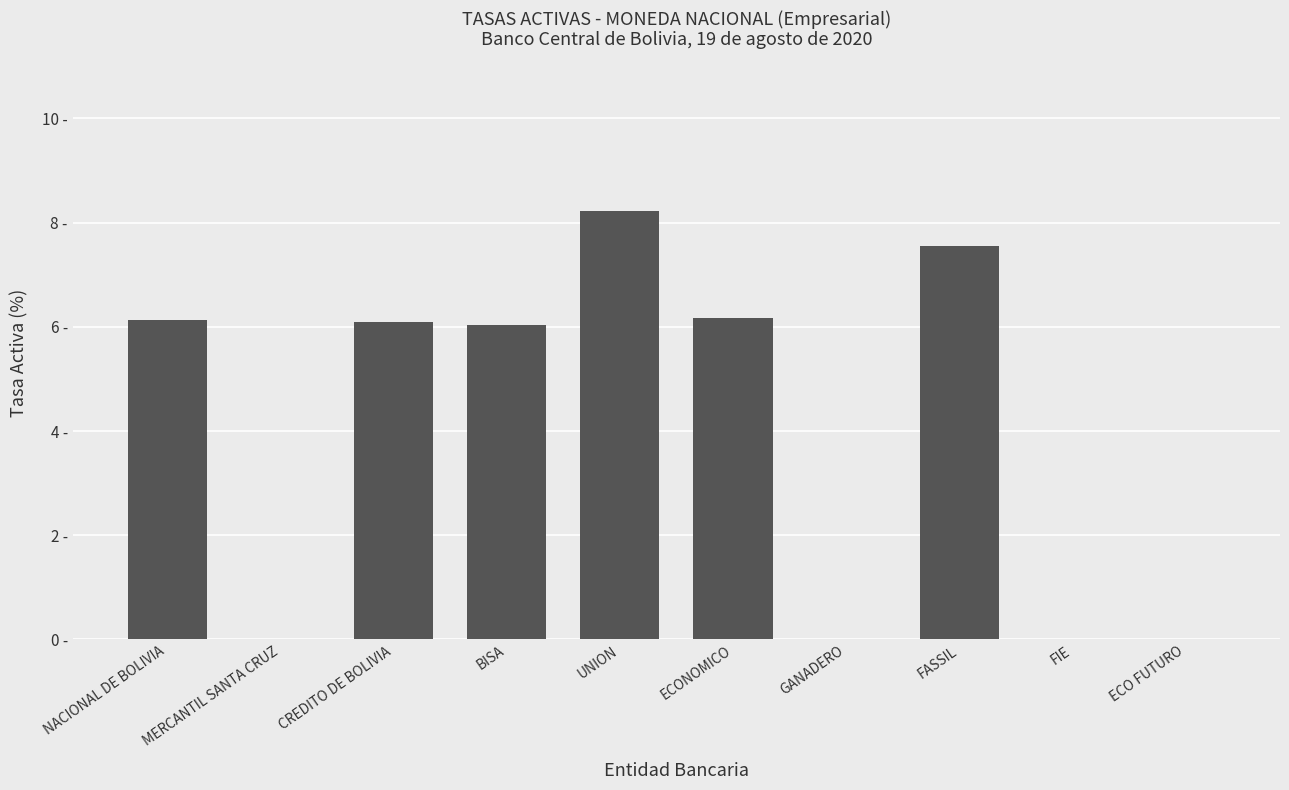

Are the bars horizontal?

No